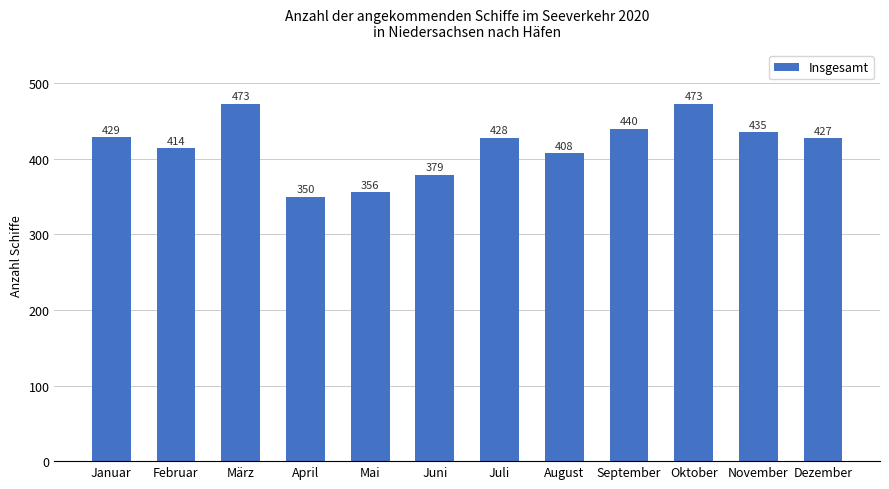

What is the sum of all values?

5012